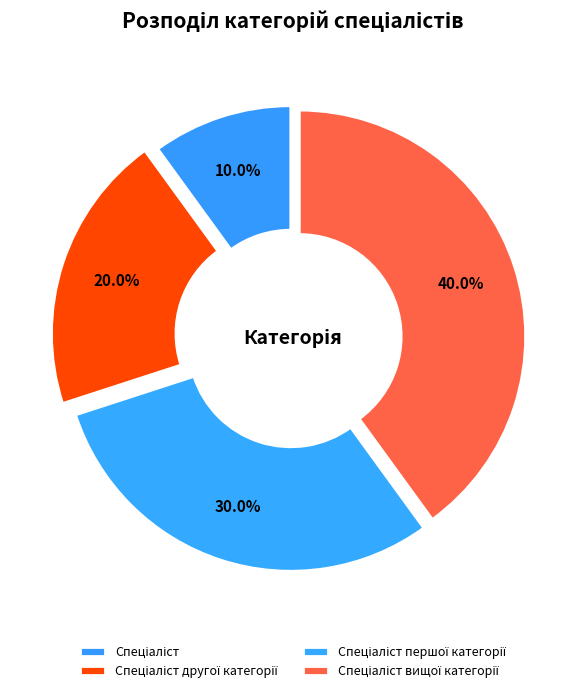

How many slices are in this pie chart?

4